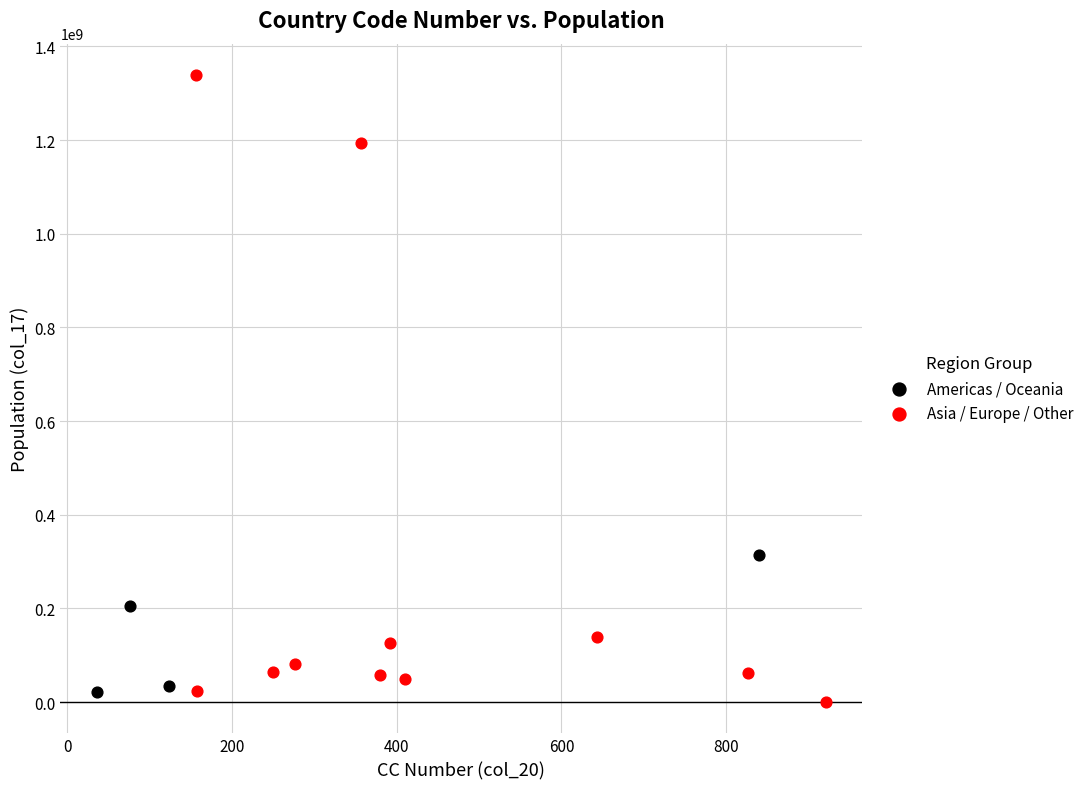

Which series contains the highest Y value?

Asia / Europe / Other